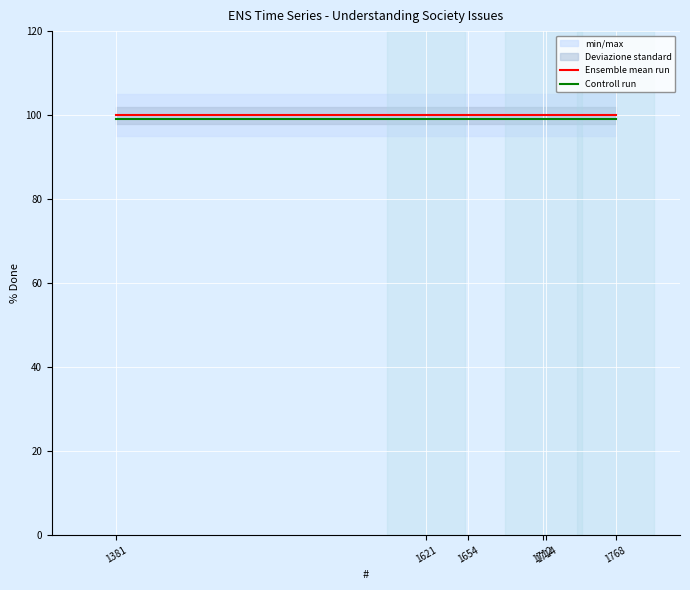

Reading left to right, list all the values displayed in this chart.

Ensemble mean run: 100	100	100	100	100	100
Controll run: 99	99	99	99	99	99